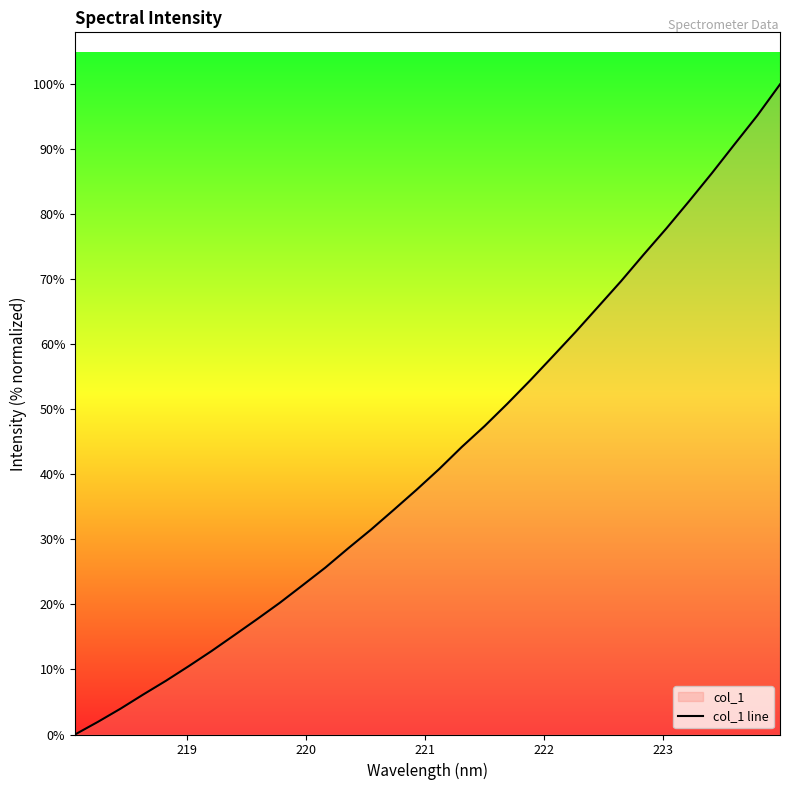

How many data points does each series have?

32